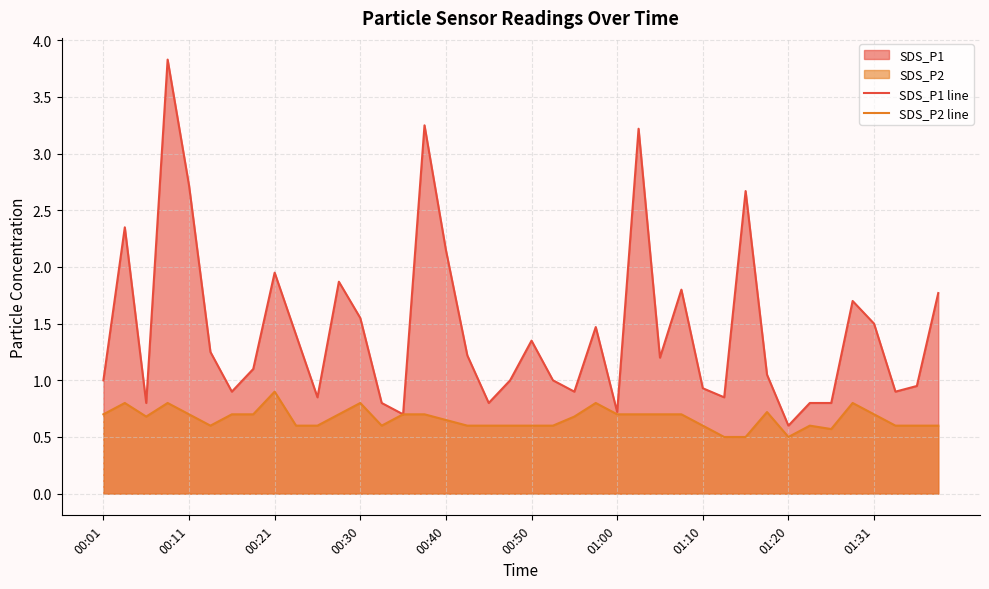

True or false: SDS_P2 line and SDS_P1 line intersect in this chart.

False